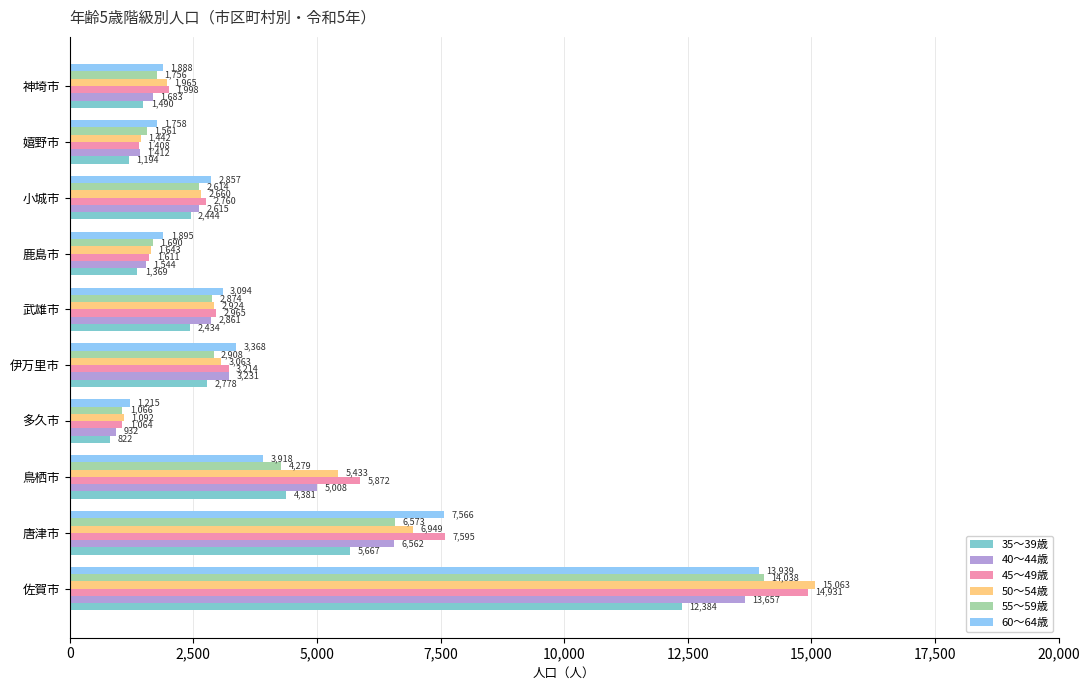

At which label is 45～49歳 closest to 7997?

唐津市